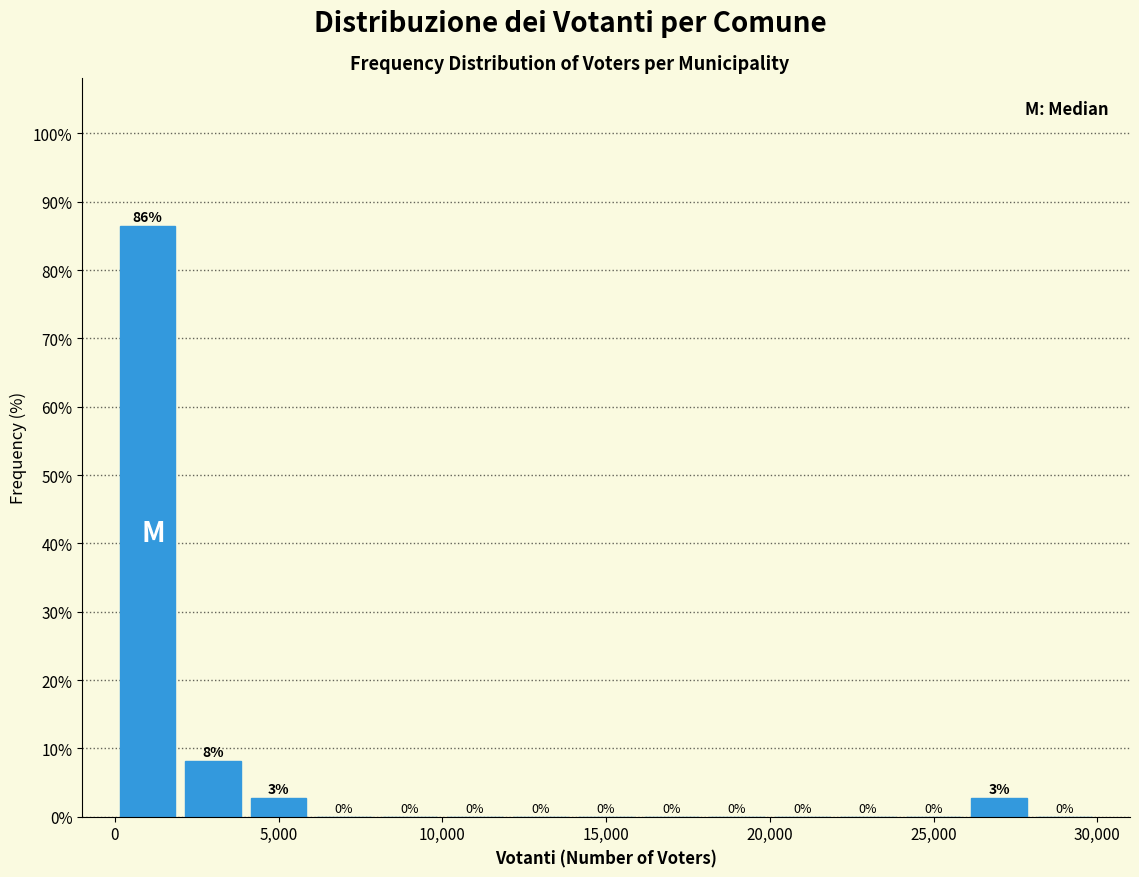

Over which range of the x-axis is the bar tallest?

0 to 2000